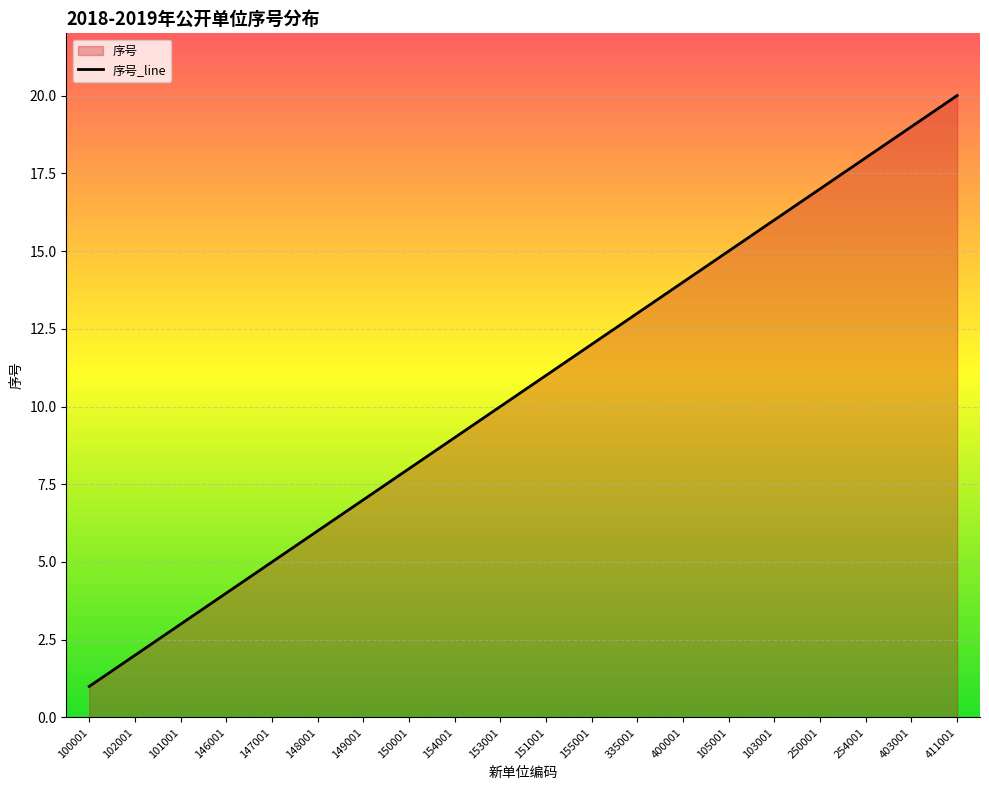

Is it true that the value at 153001 is 13?

False